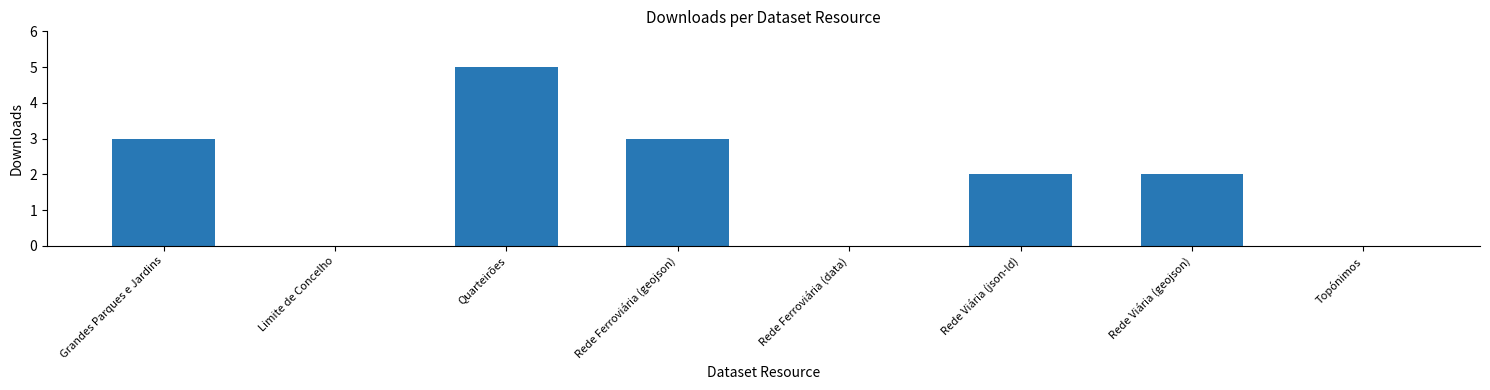

Between Rede Ferroviária (geojson) and Topónimos, which is larger?

Rede Ferroviária (geojson)